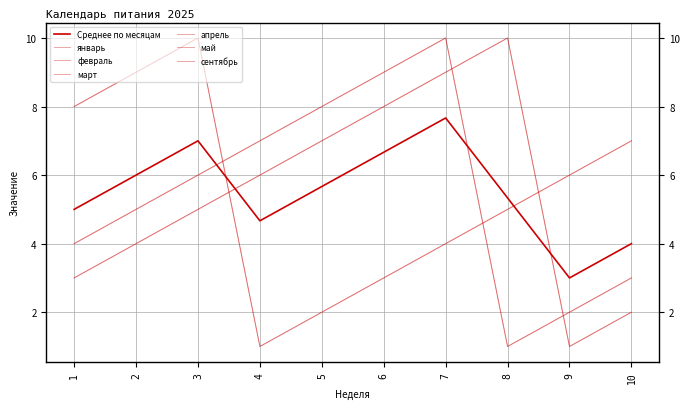

Reading right to left, extract all data points from this chart.

январь: 10=2	9=1	8=10	7=9	6=8	5=7	4=6	3=5	2=4	1=3
февраль: 10=7	9=6	8=5	7=4	6=3	5=2	4=1	3=10	2=9	1=8
март: 10=7	9=6	8=5	7=4	6=3	5=2	4=1	3=10	2=9	1=8
апрель: 10=3	9=2	8=1	7=10	6=9	5=8	4=7	3=6	2=5	1=4
май: 10=3	9=2	8=1	7=10	6=9	5=8	4=7	3=6	2=5	1=4
сентябрь: 10=2	9=1	8=10	7=9	6=8	5=7	4=6	3=5	2=4	1=3